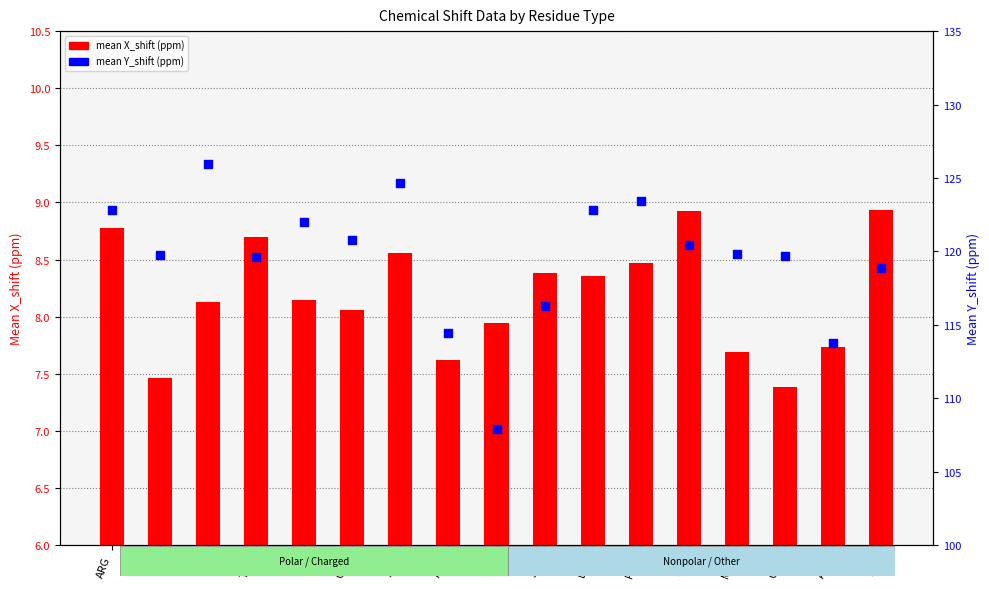

At how many categories does at least one series exceed 53?

17